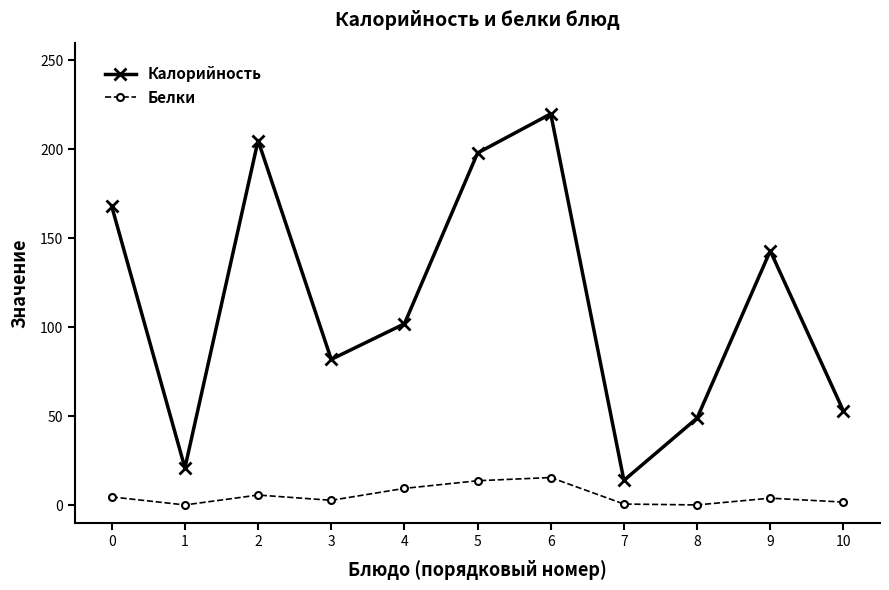

The value of Калорийность at 3 is 42.3. True or false?

False